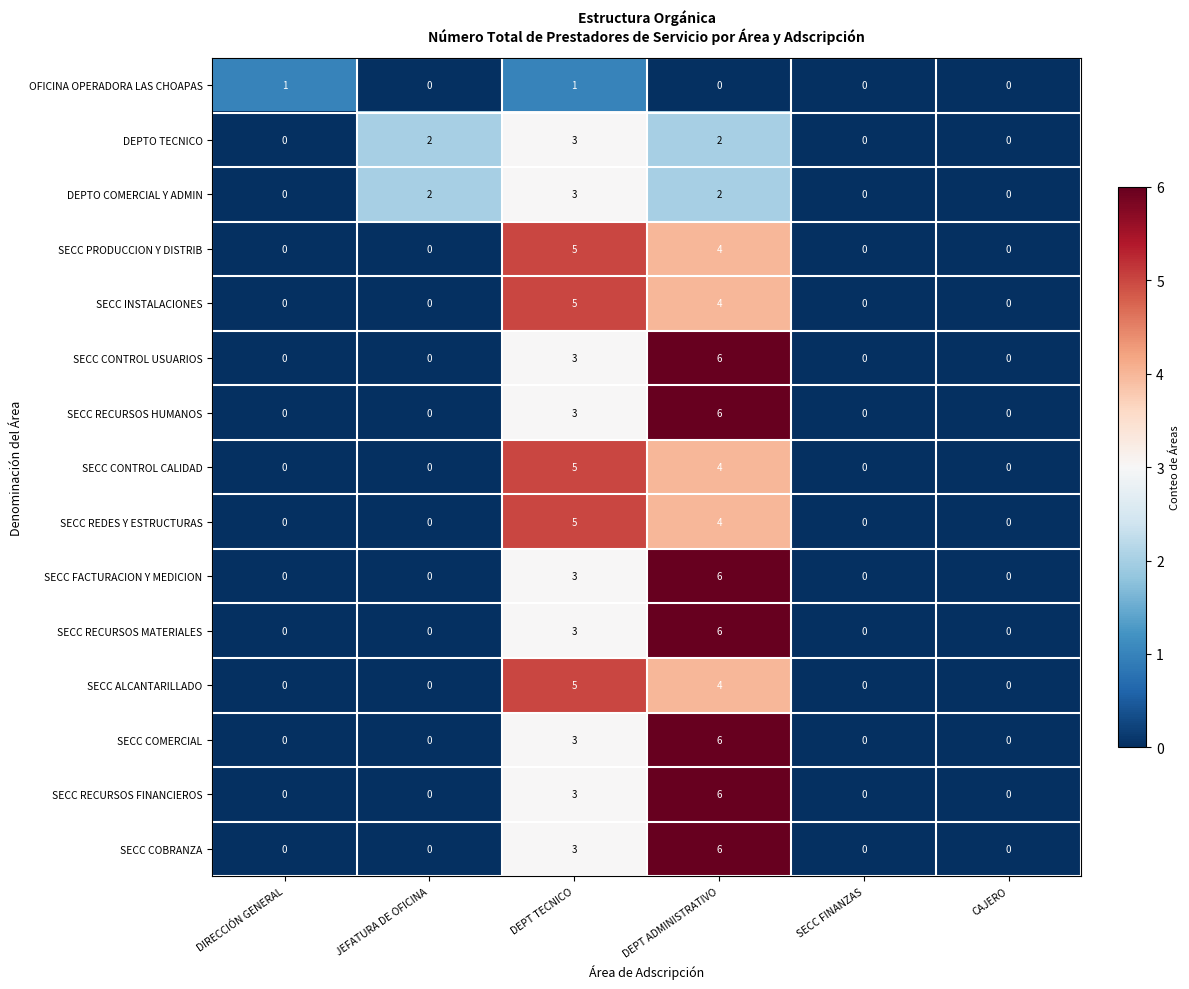

What is the sum of all SECC CONTROL CALIDAD values?

9